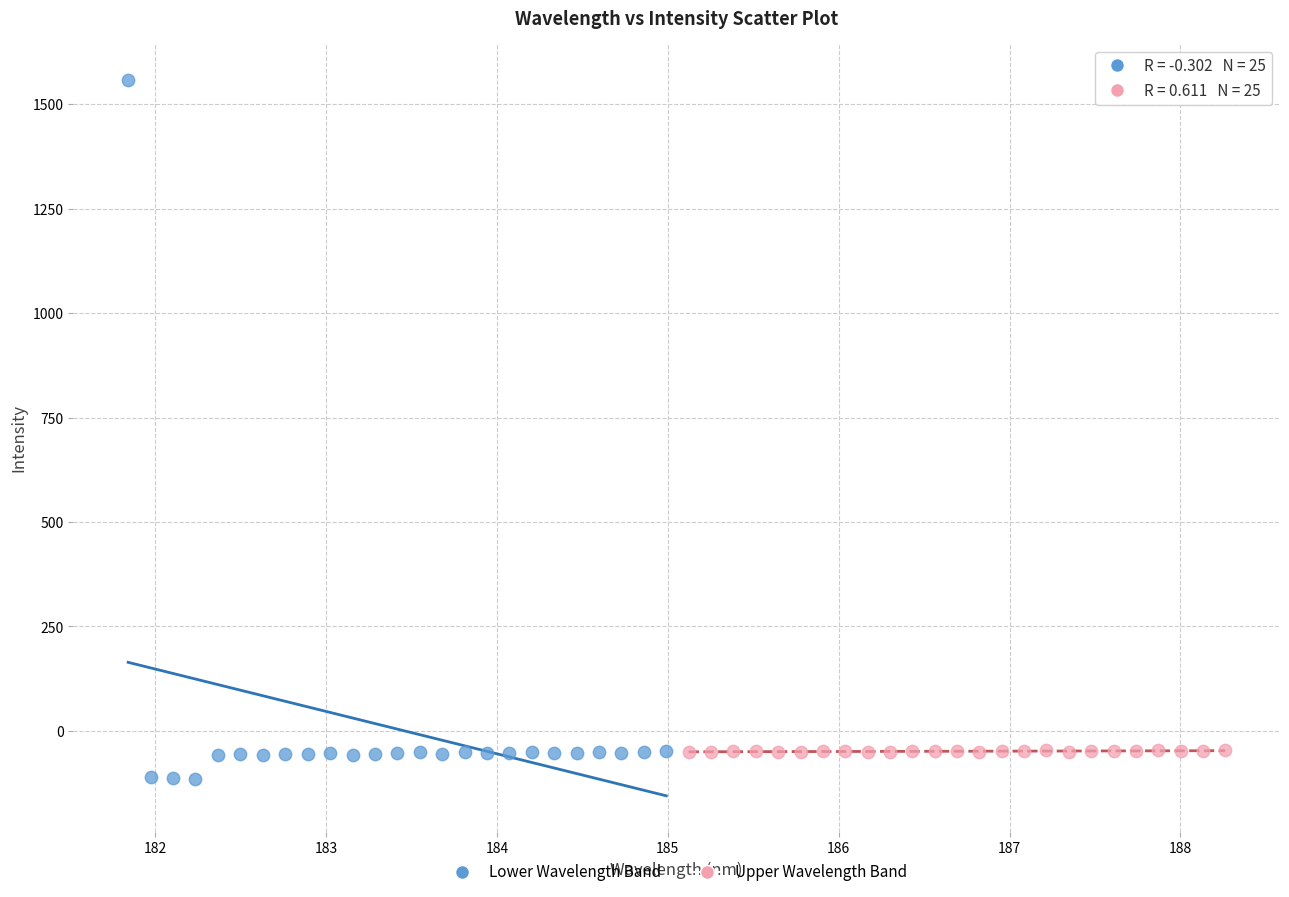

Which series has the largest Y range (max minus min)?

Lower Wavelength Band